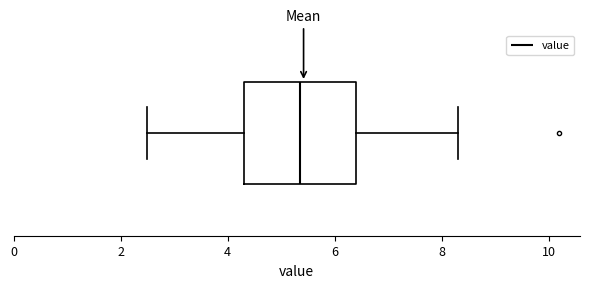

Transcribe this box plot: give where the median line is, the range the box spans, and where the two whiskers end, as read against the x-axis. The values are not printed on the chart, so give them approximately, as read against the axis.

median 5.4, box 4.4 to 6.4, whiskers 2.6 to 8.4